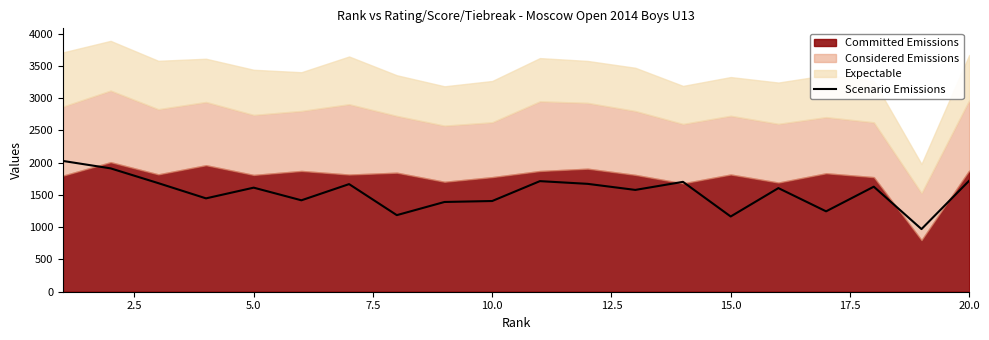

Reading left to right, extract all data points from this chart.

2027	1912	1683	1447	1613	1417	1668	1187	1391	1406	1714	1672	1578	1703	1166	1606	1246	1628	971	1721